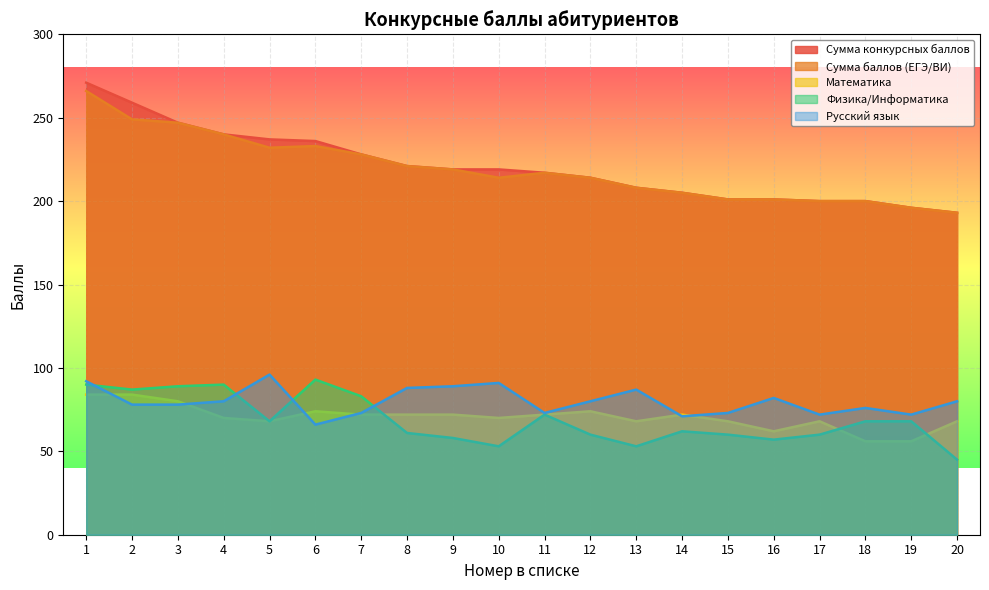

What is the difference between the Математика values at 7 and 6?

2